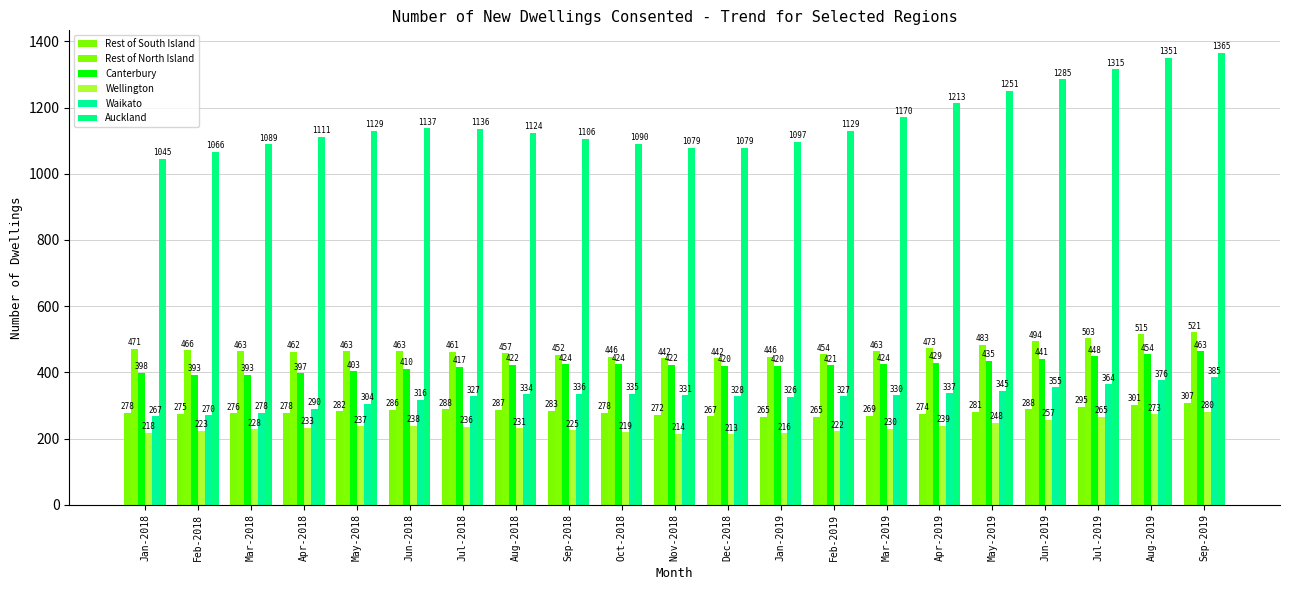

What are all the series names shown in the legend?

Rest of South Island, Rest of North Island, Canterbury, Wellington, Waikato, Auckland